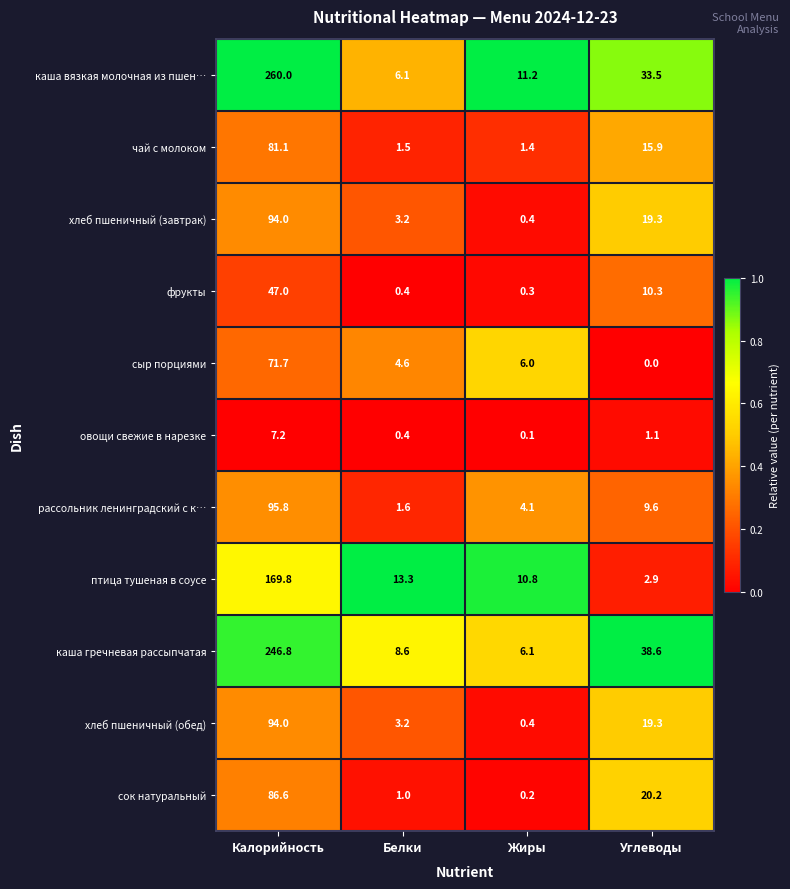

Rank the categories by чай с молоком value from lowest to highest.

Жиры, Белки, Углеводы, Калорийность